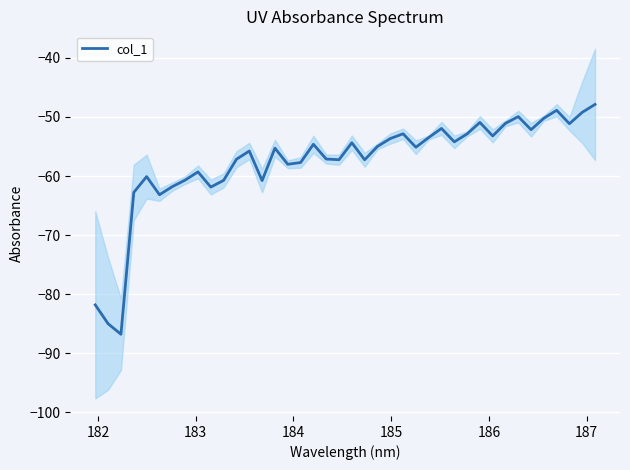

What is the highest value of the col_1 series?

-47.9